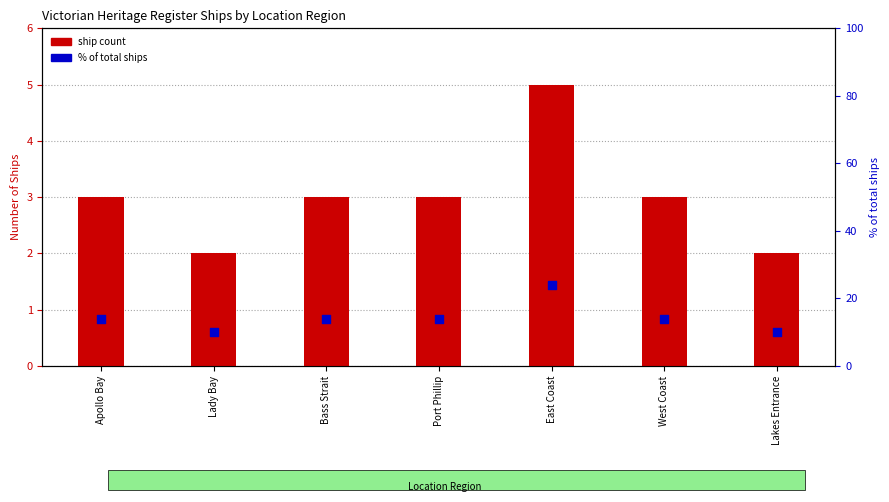

At which category is the sum across all series the highest?

East Coast